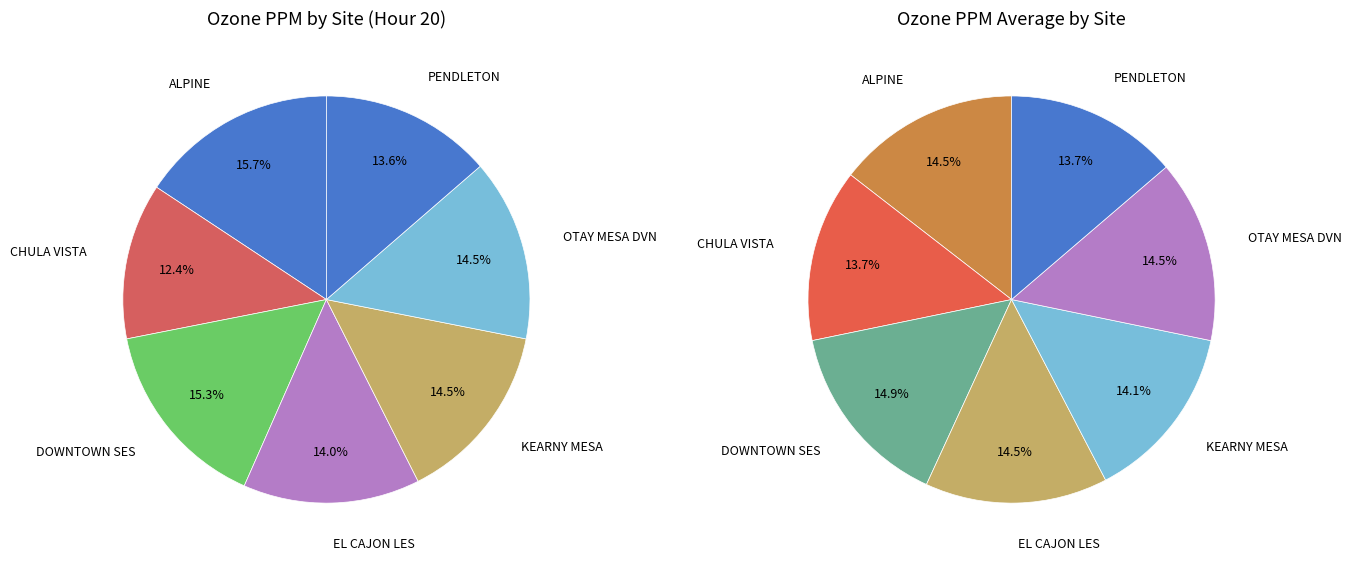

The DOWNTOWN SES slice represents 7% of the pie. True or false?

False